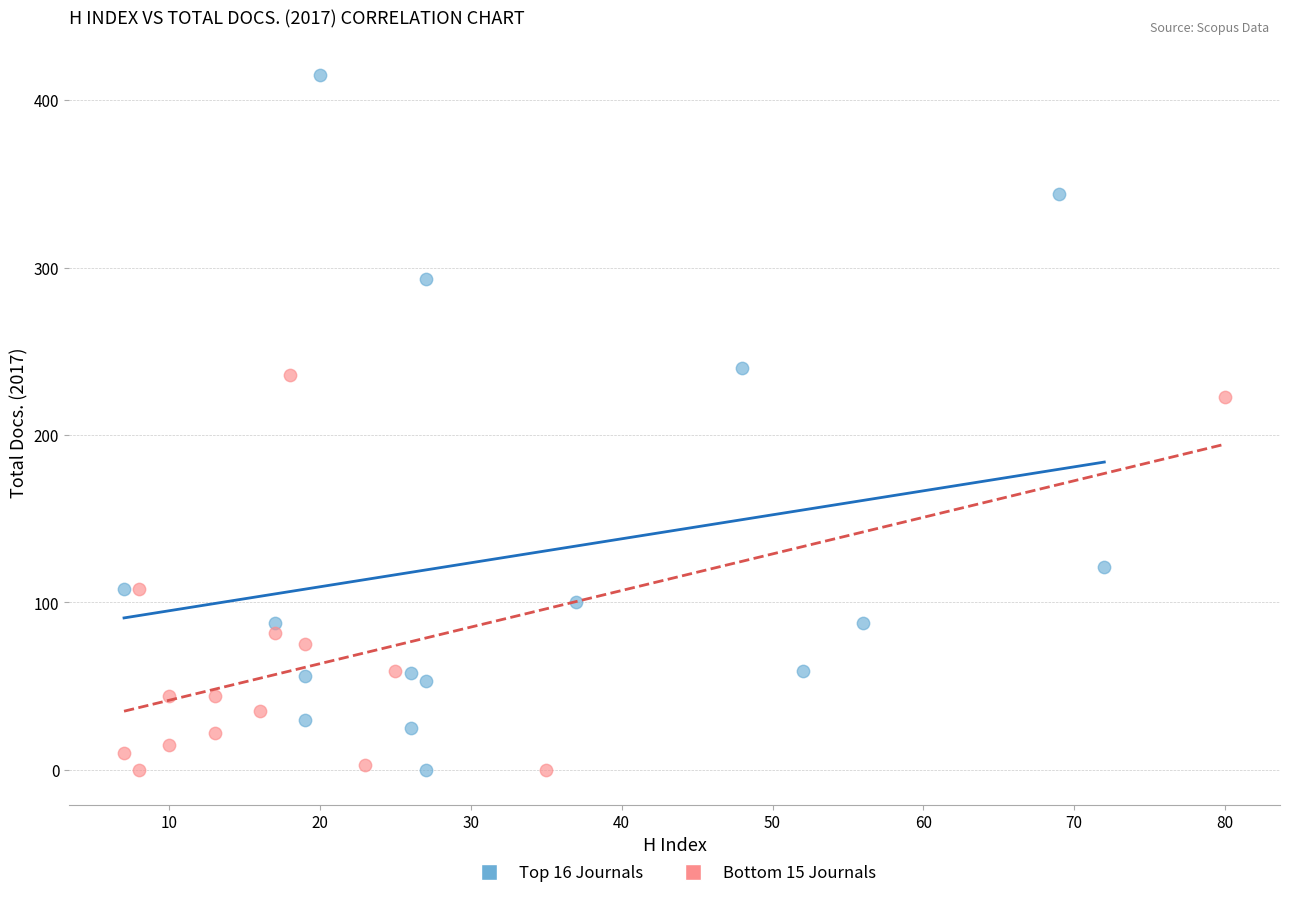

Which series has the widest spread of Y values?

Top 16 Journals